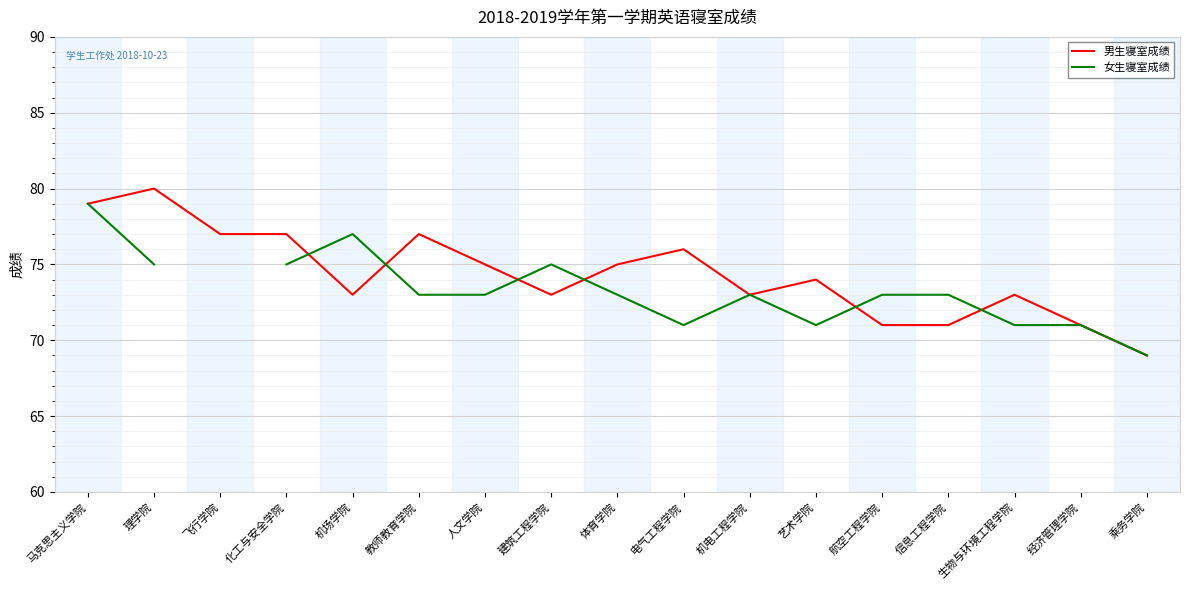

At which label does 女生寝室成绩 first exceed 73?

马克思主义学院